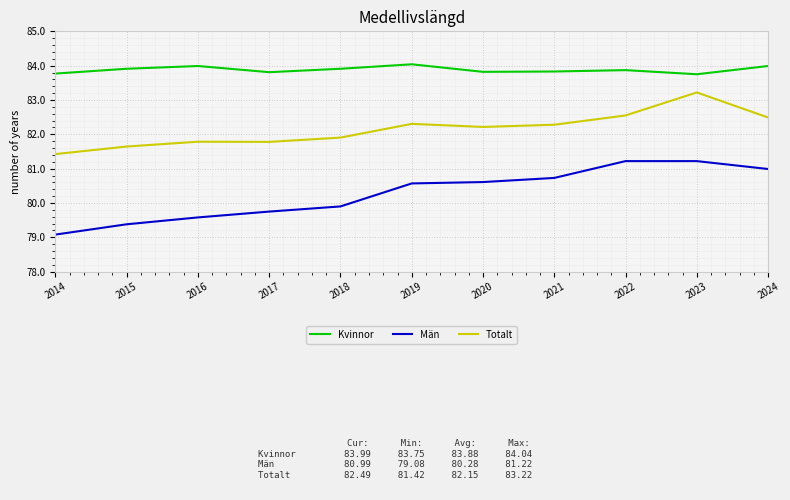

The value of Kvinnor at 2021 is 83.8. True or false?

True